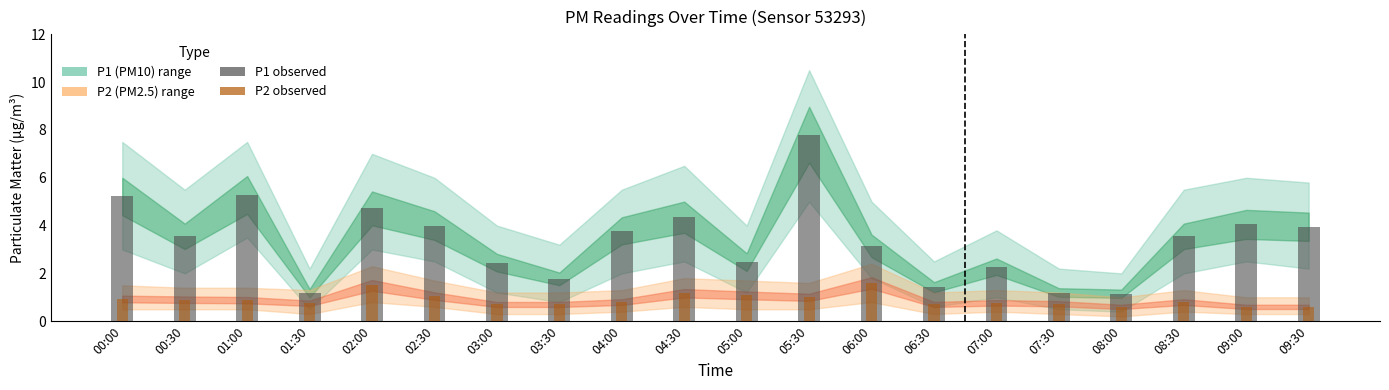

What is the total value across all series at 09:30?

4.5